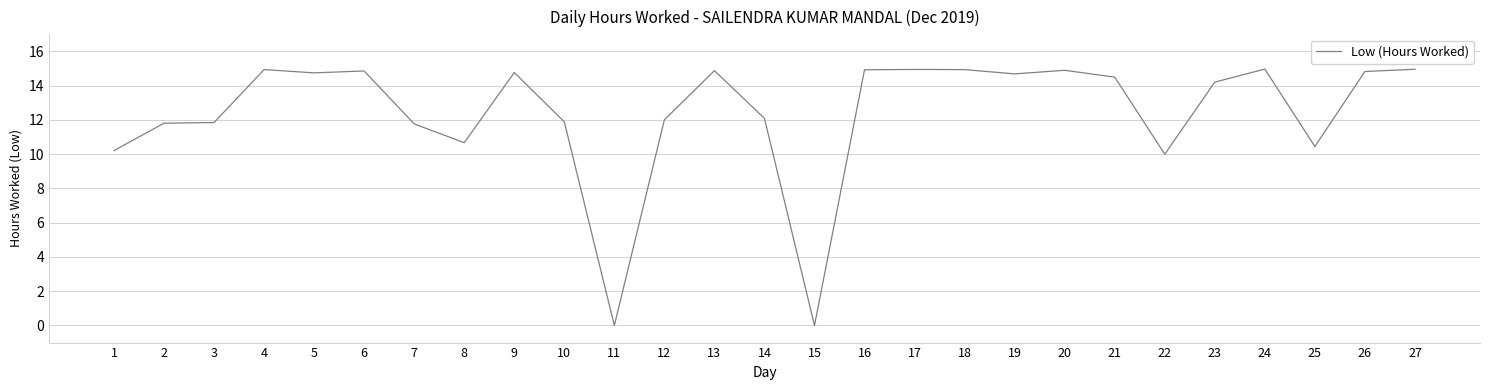

What is the maximum value shown in the chart?

15.0